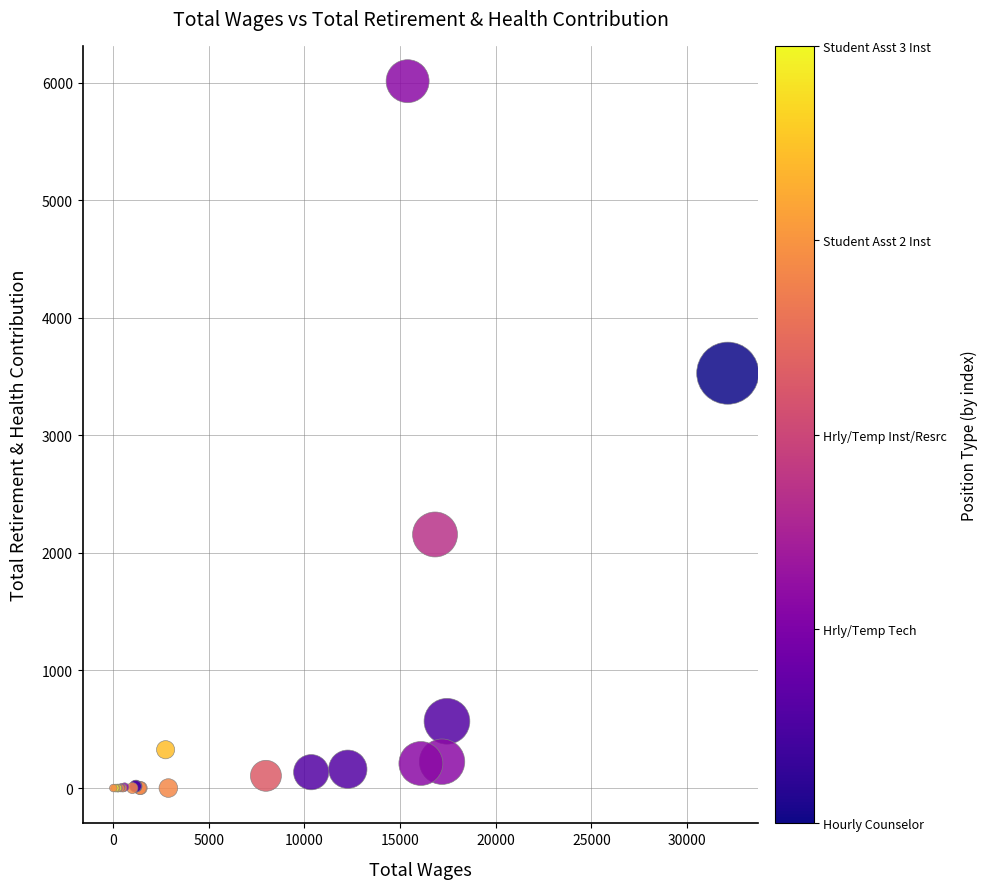

What Y value in the scatter plot is closest to 3006?

3529